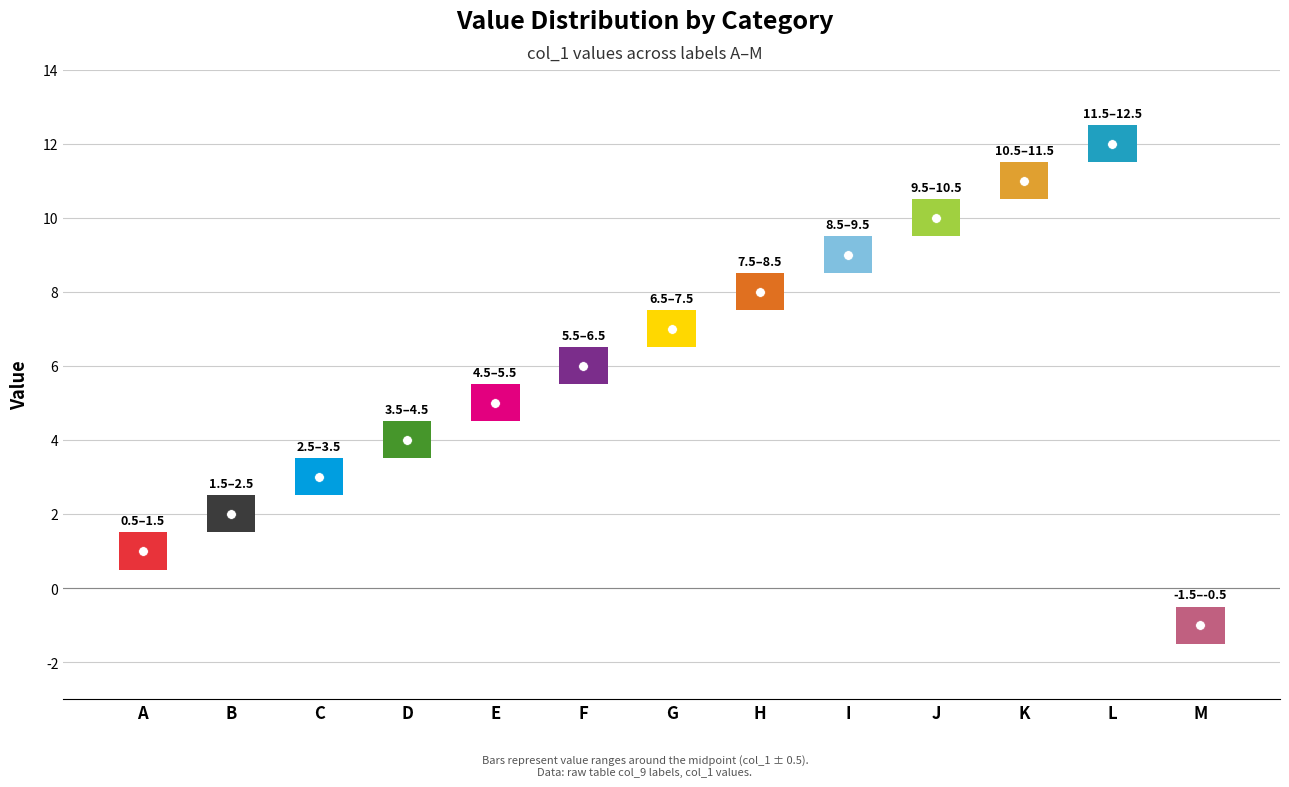

Which has a higher value, I or F?

I